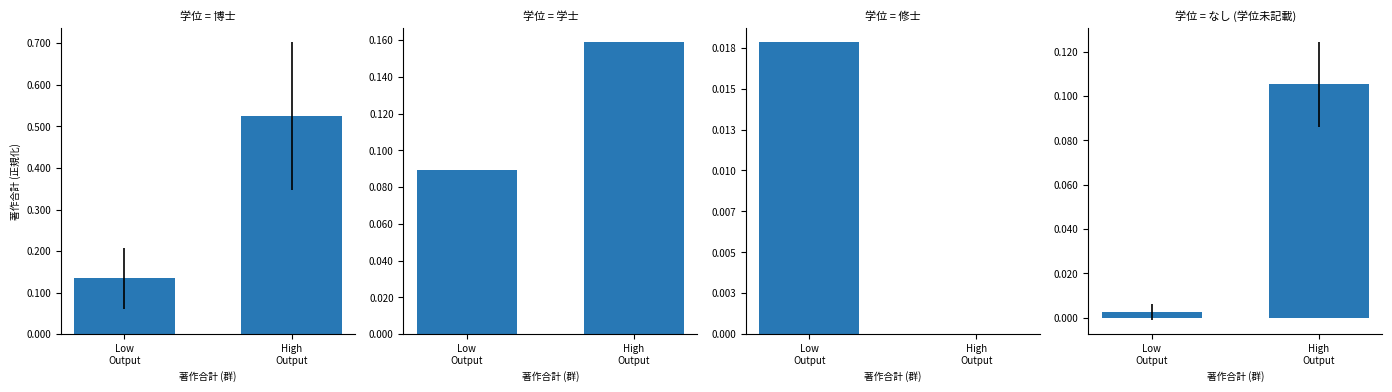

At which category is the sum across all series the highest?

High
Output